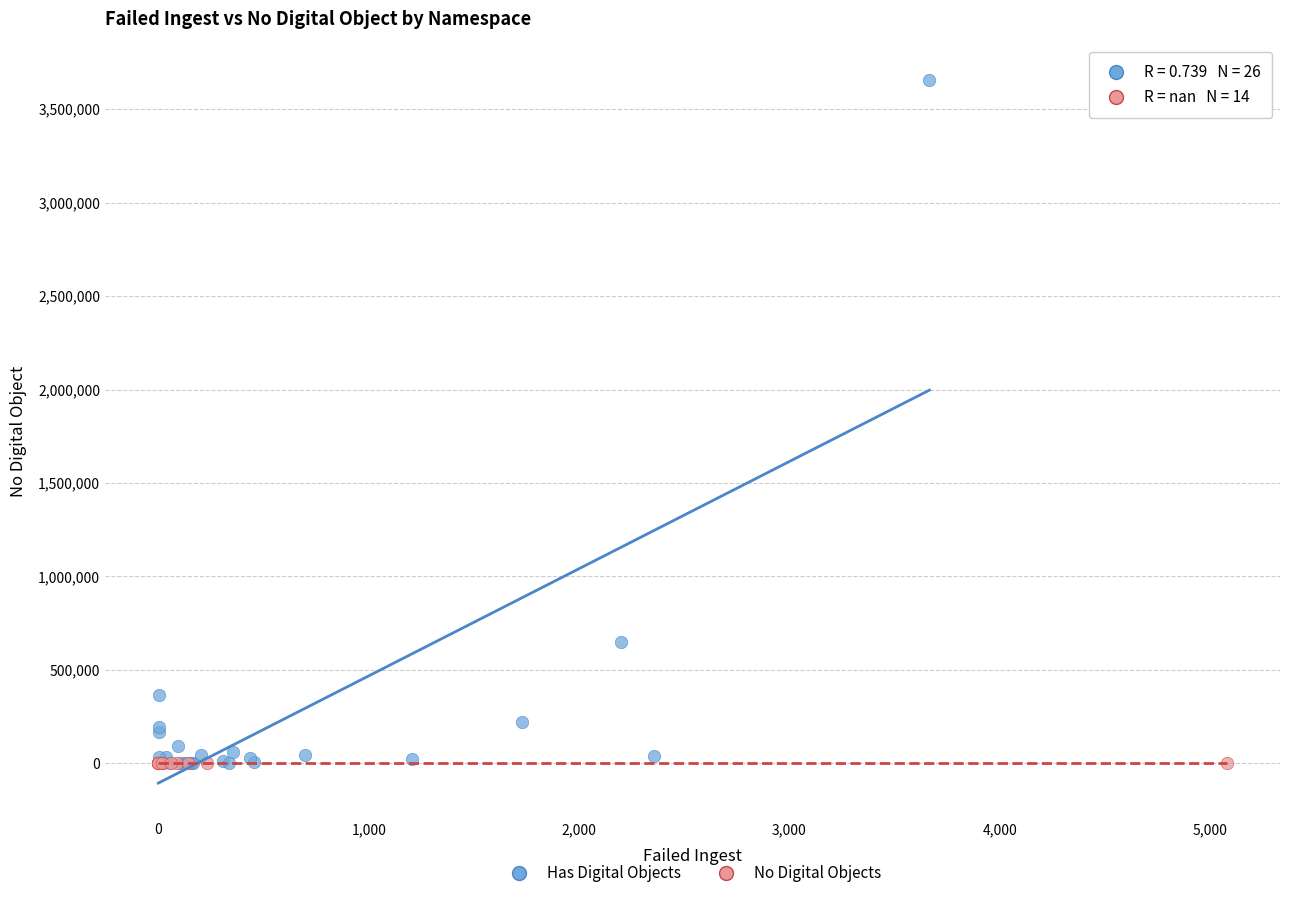

Which series reaches the maximum Y coordinate?

Has Digital Objects